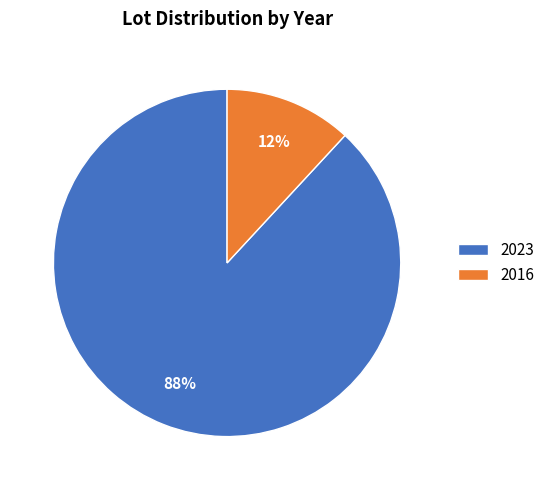

To the nearest percent, what is the combined percentage of 2023 and 2016?

100%